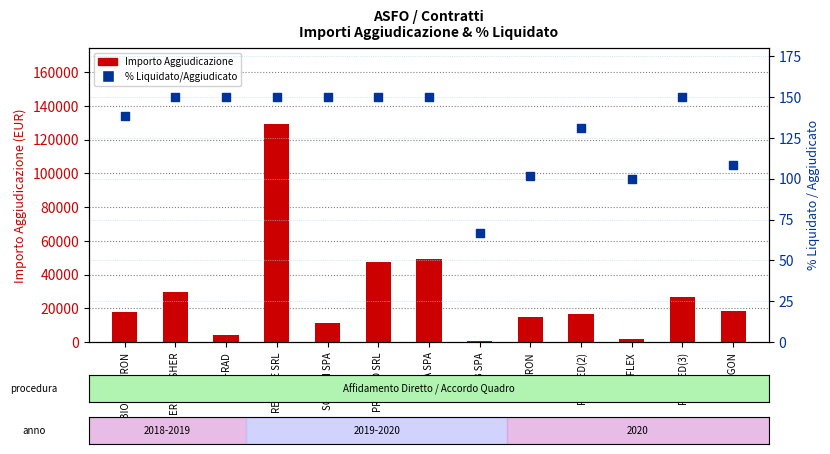

What are all the series names shown in the legend?

Importo Aggiudicazione, % Liquidato/Aggiudicato